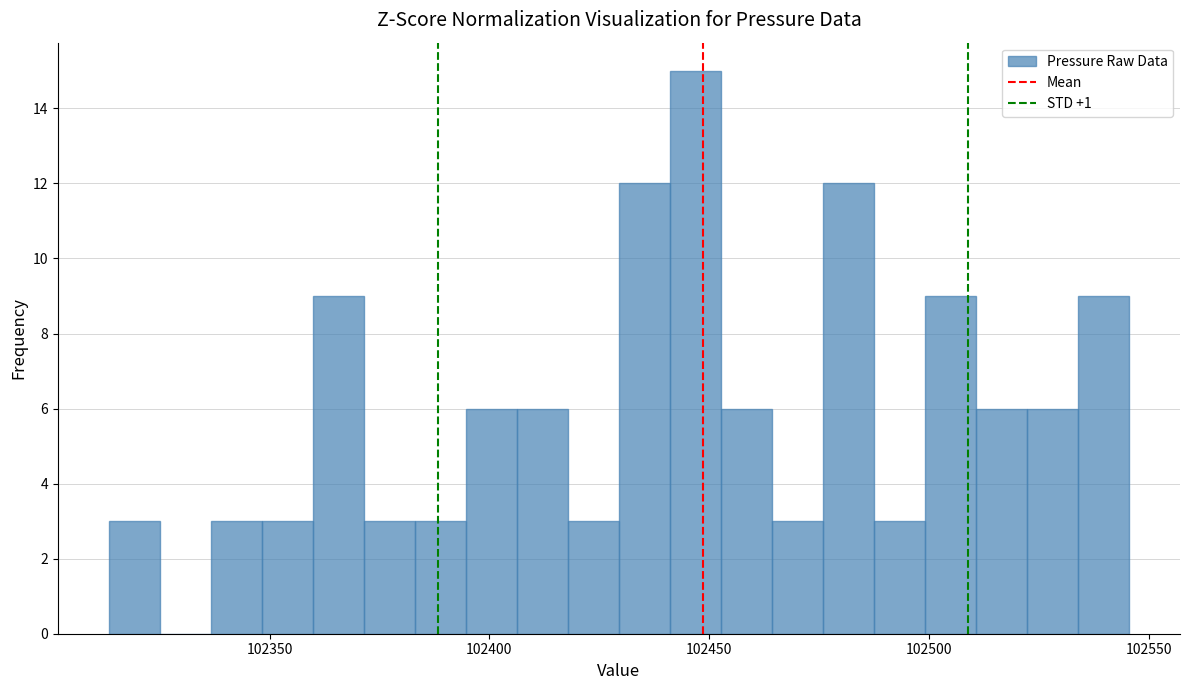

Around what value on the x-axis is the tallest bar? Give the approximate position of its centre, as read against the axis.

102445